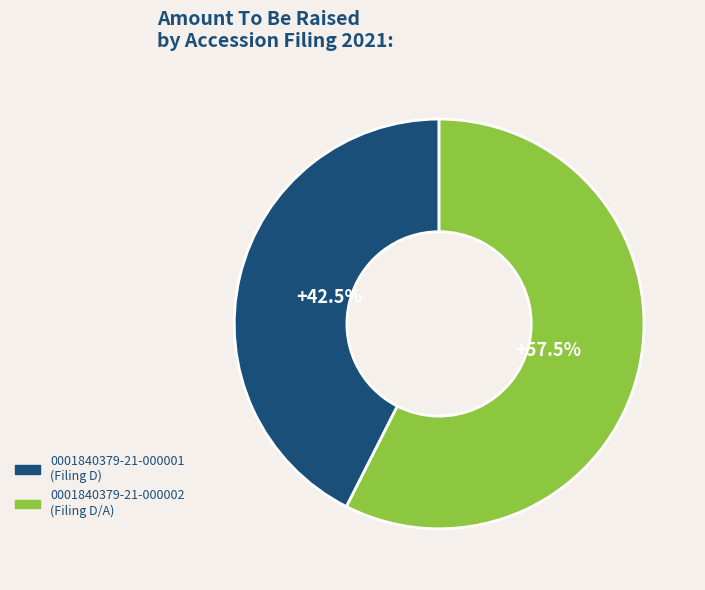

What is the ratio of the value at 0001840379-21-000001 to the value at 0001840379-21-000002?

0.7